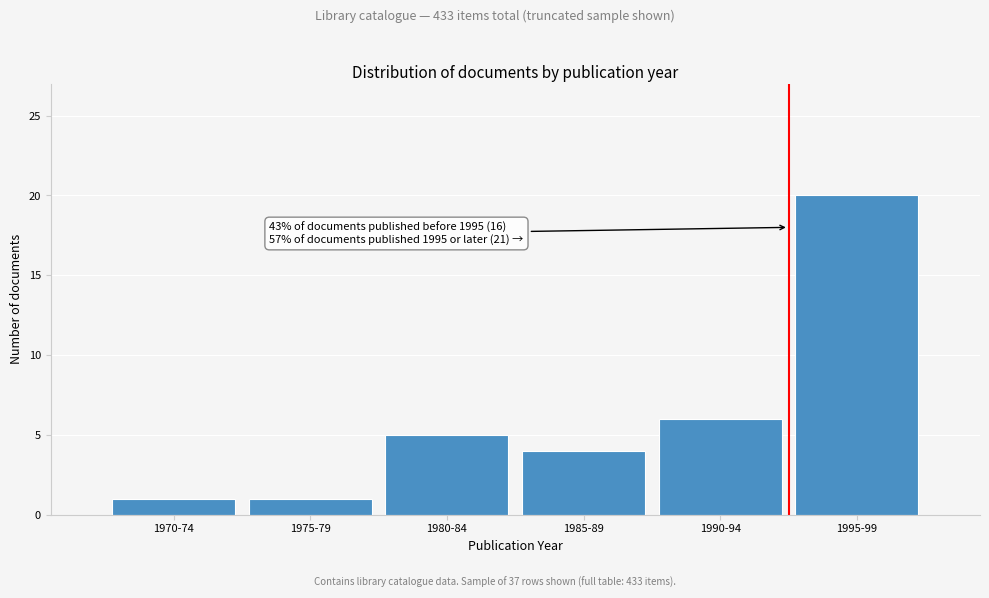

Reading right to left, list all the values displayed in this chart.

1995-99=20	1990-94=6	1985-89=4	1980-84=5	1975-79=1	1970-74=1